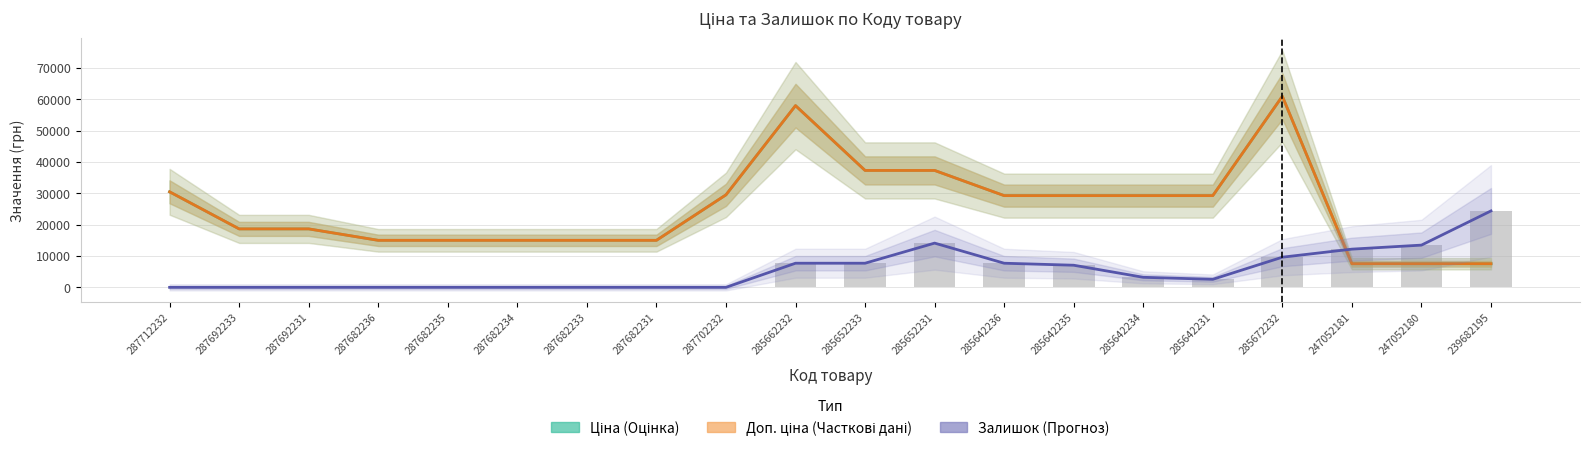

At which label is Залишок (Прогноз) closest to 12204?

247052181